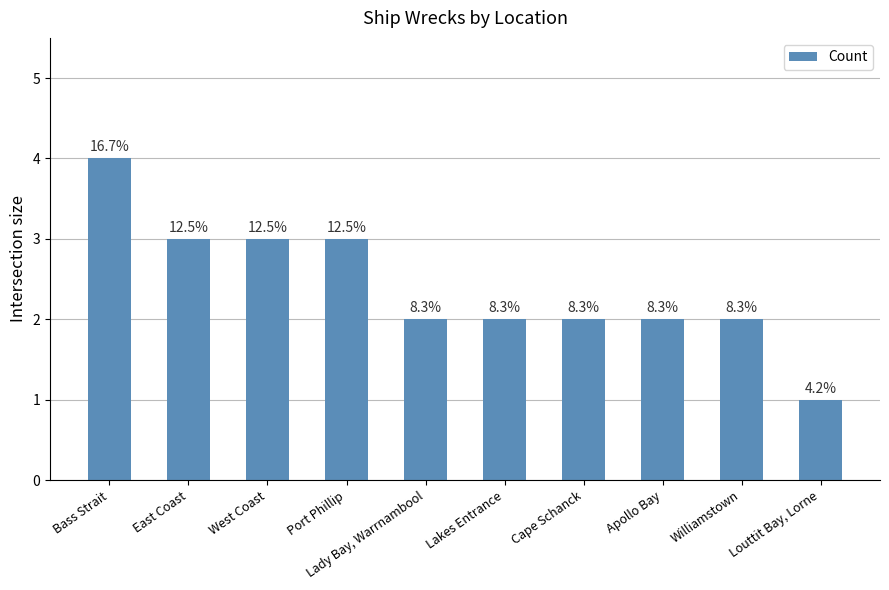

What is the difference between the second highest and second lowest values?

1